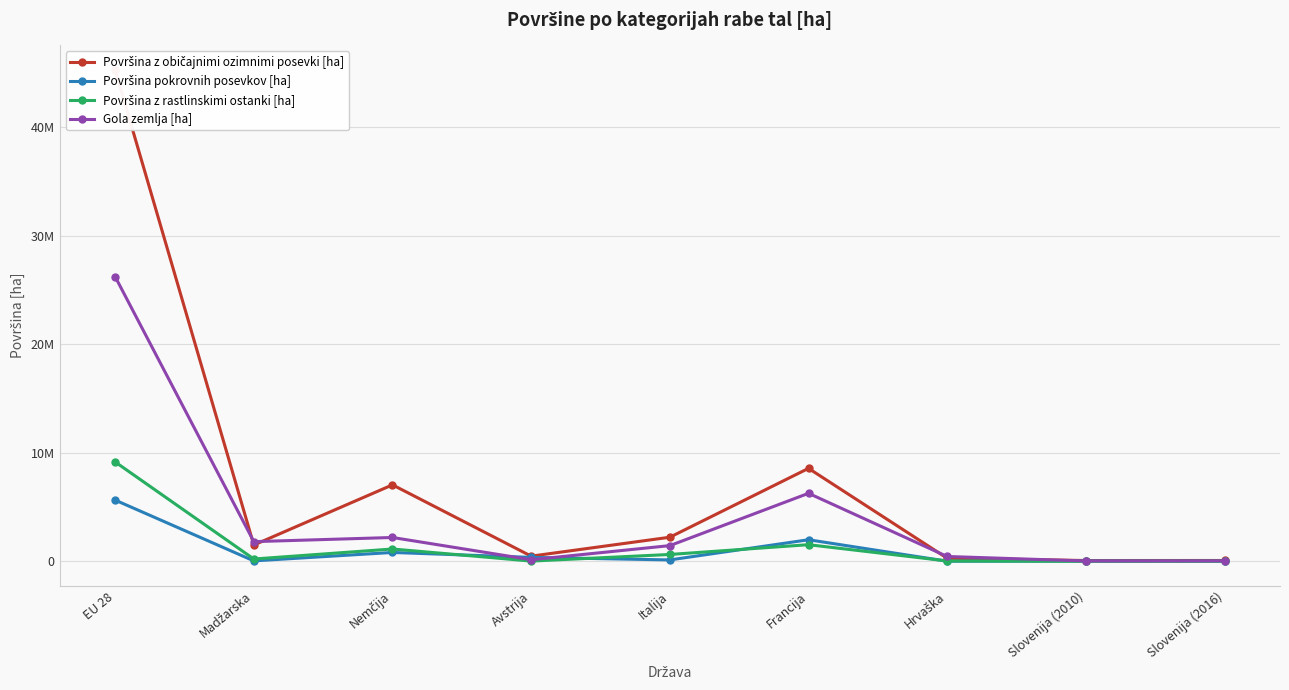

At which category does the chart reach its peak across all series?

EU 28